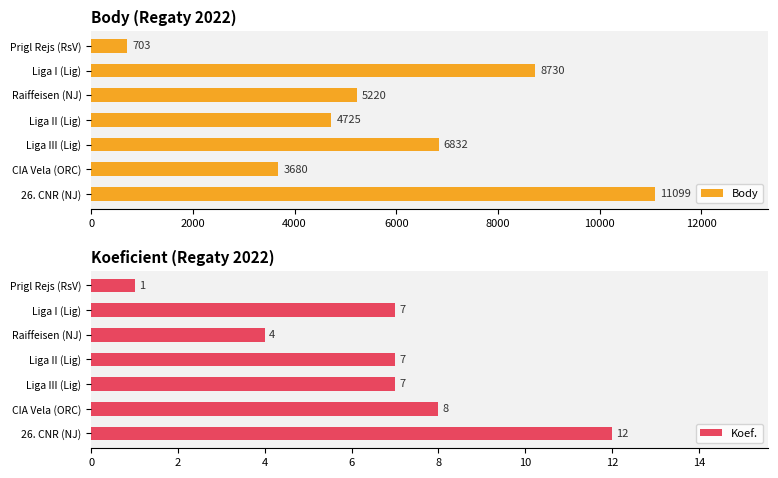

Does the chart contain any negative values?

No